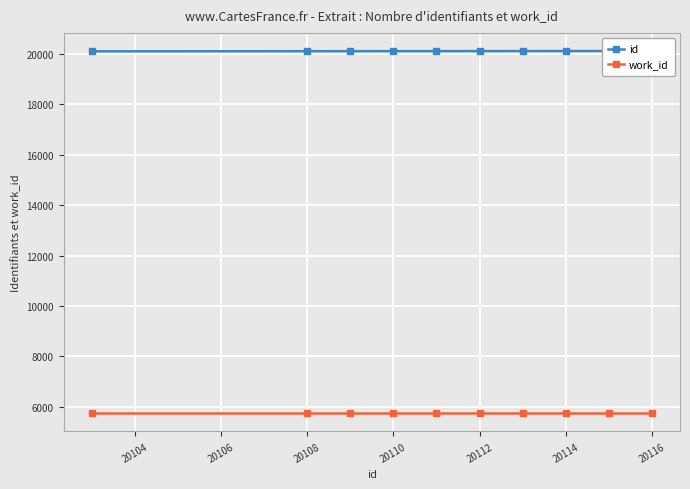

What are all the series names shown in the legend?

id, work_id